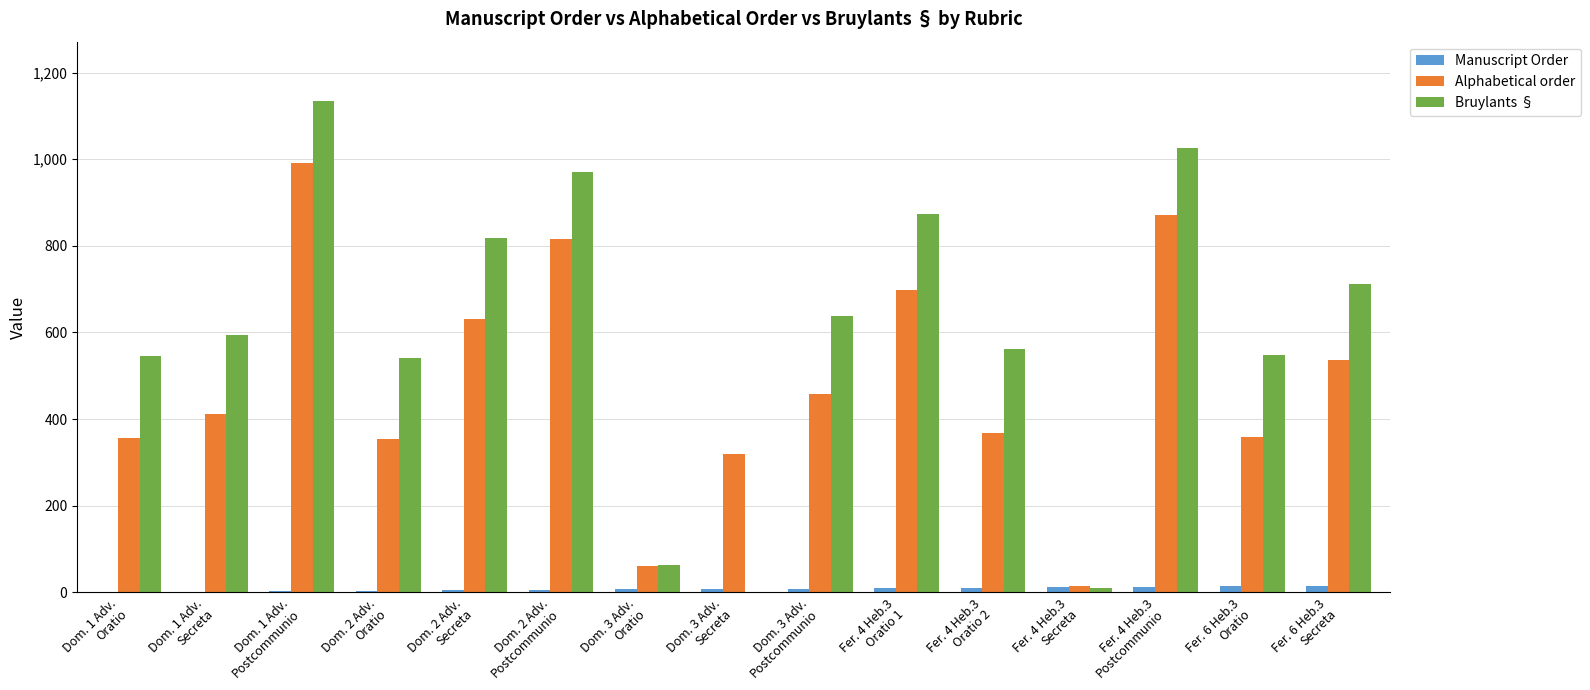

How many distinct data groups are displayed?

3